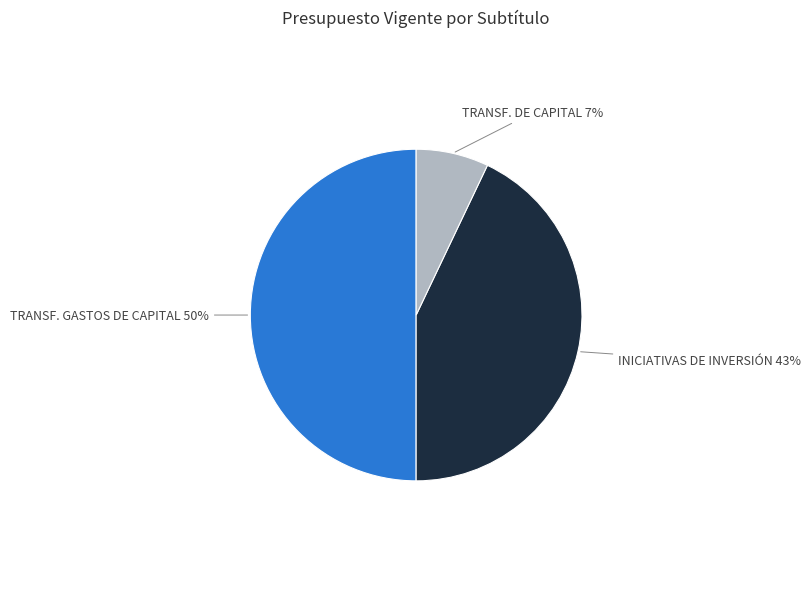

How many slices are in this pie chart?

3